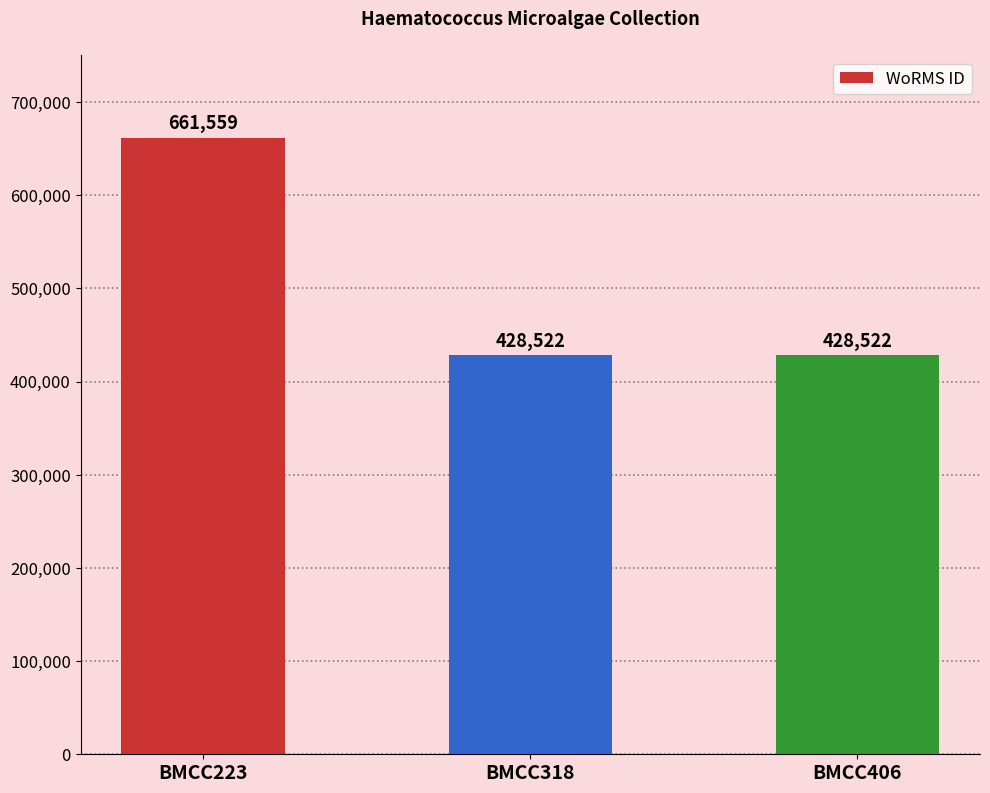

What is the sum of the values at BMCC223 and BMCC406?

1090081